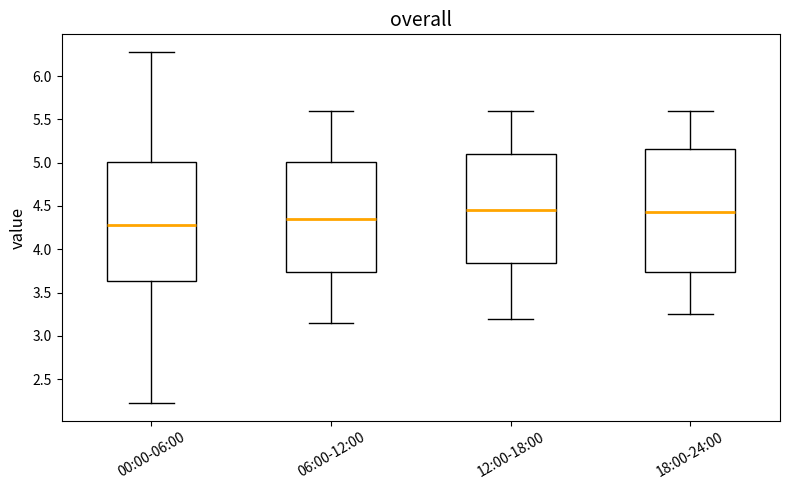

Where is the upper edge of the box for 12:00-18:00 on the y-axis? The values are not printed on the chart, so give them approximately, as read against the axis.

5.10